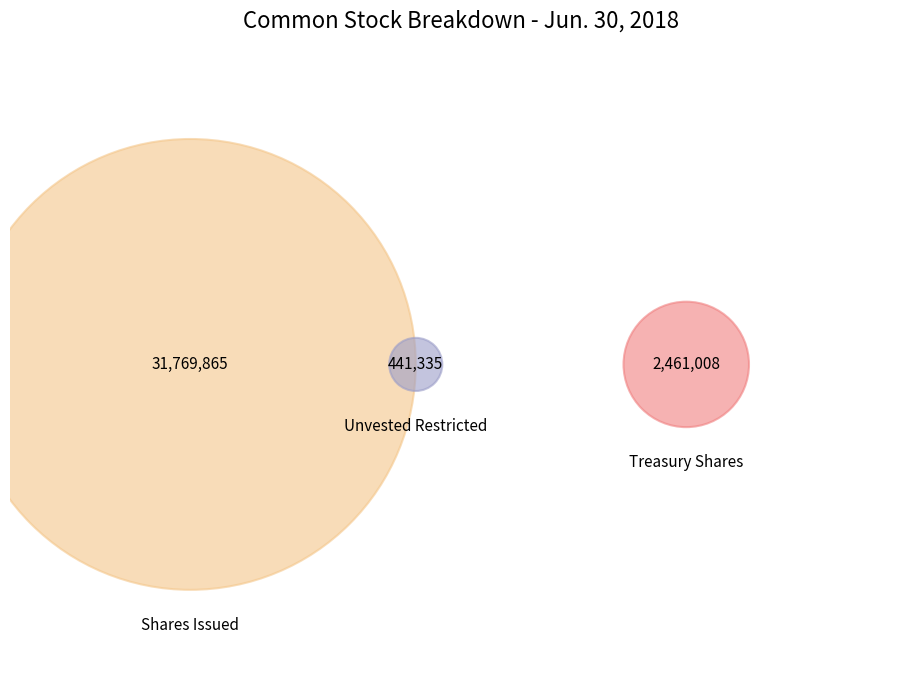

To the nearest percent, what portion does Common stock, unvested restricted stock represent?

1%